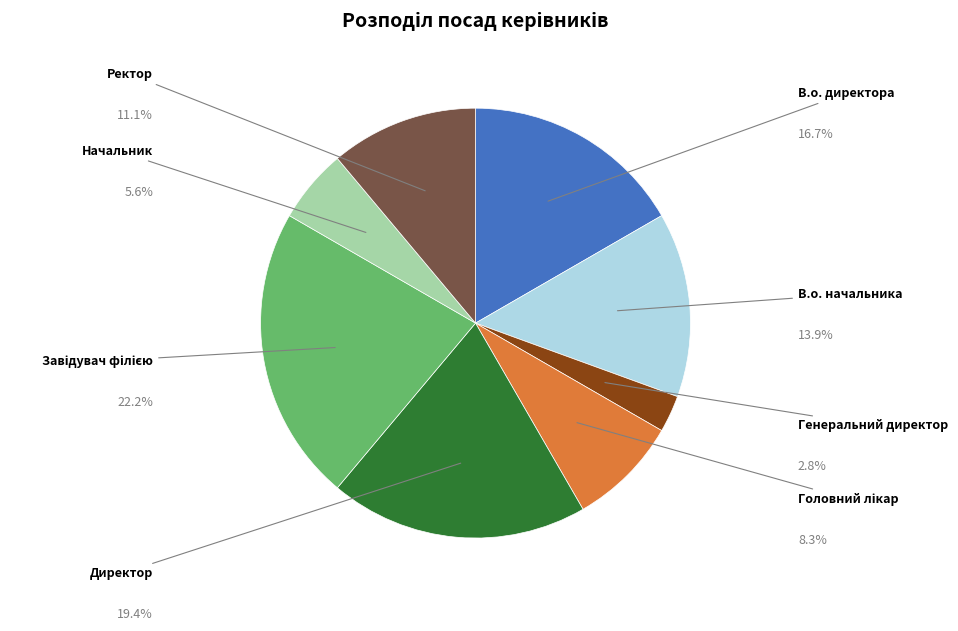

Rank the categories by value from lowest to highest.

Генеральний директор, Начальник, Головний лікар, Ректор, В.о. начальника, В.о. директора, Директор, Завідувач філією